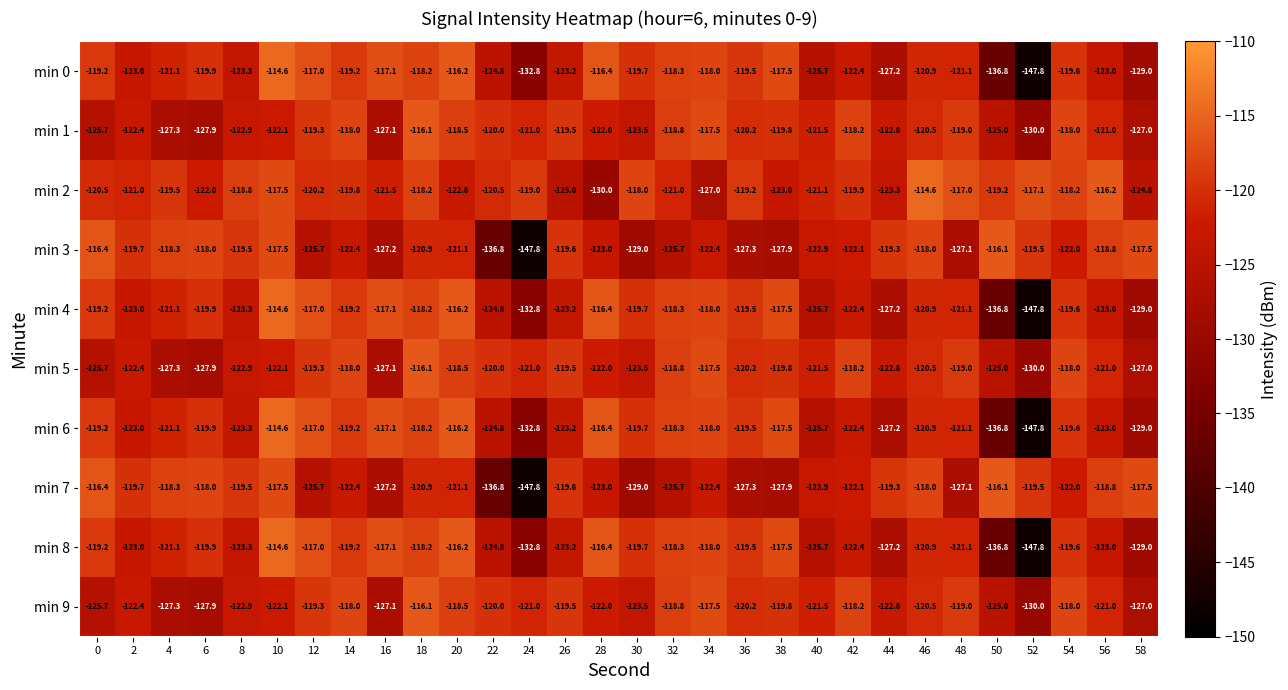

Which series has the largest total across all categories?

min 2